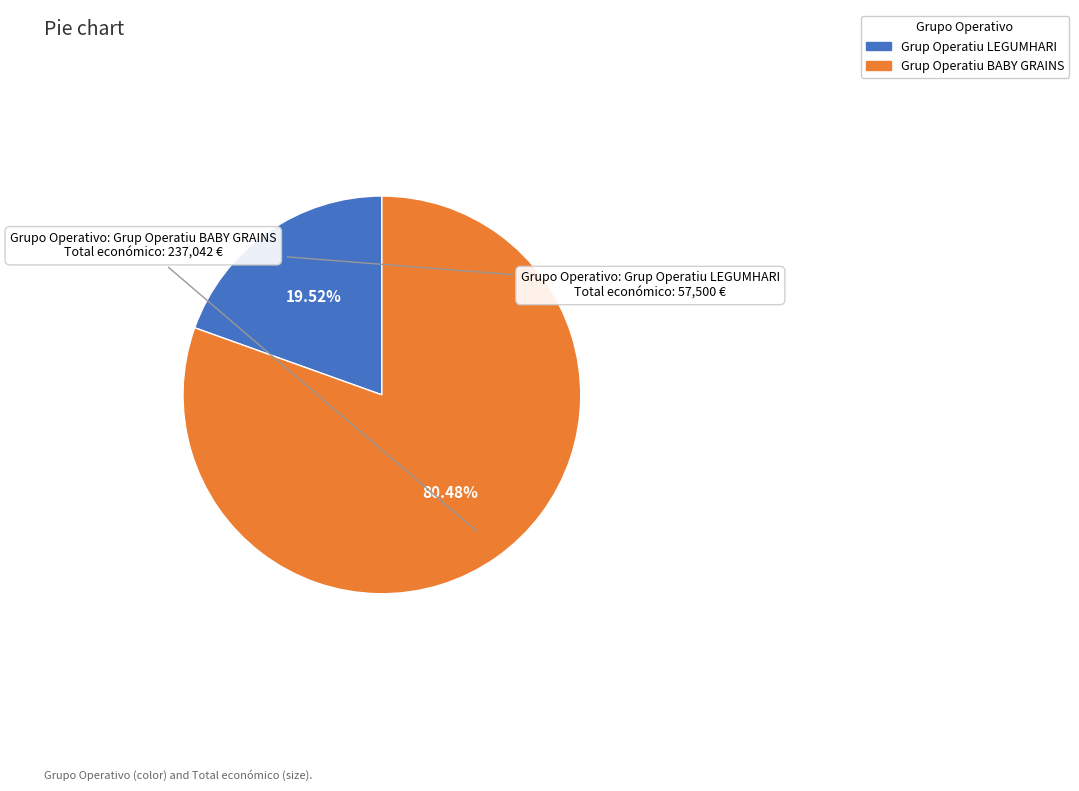

How many slices are in this pie chart?

2